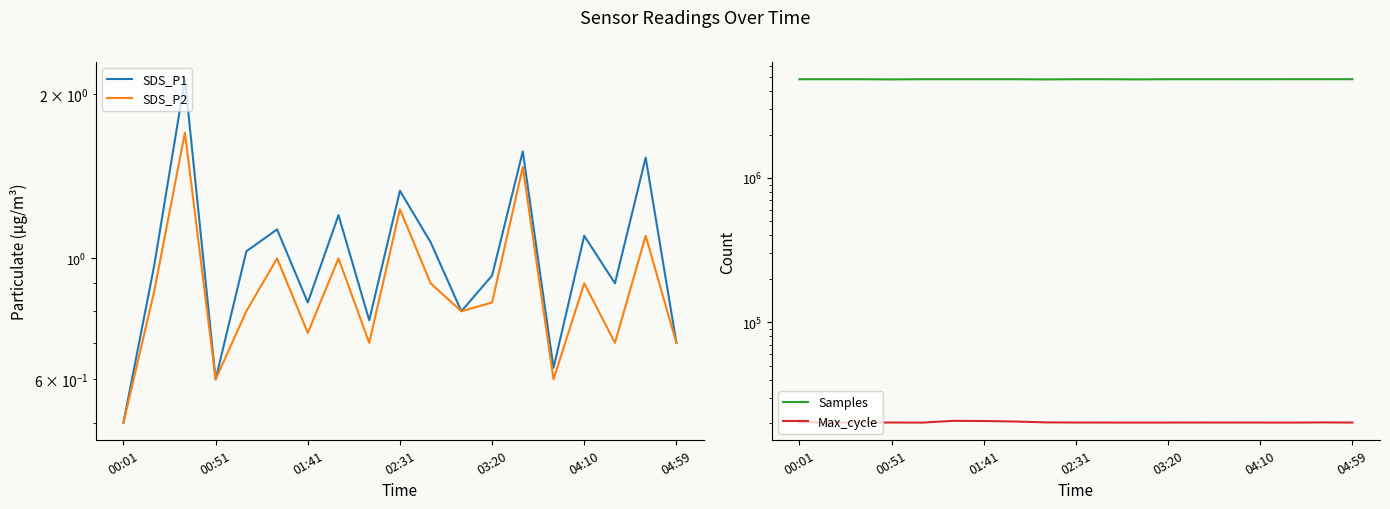

What position from the left is 04:10?

16